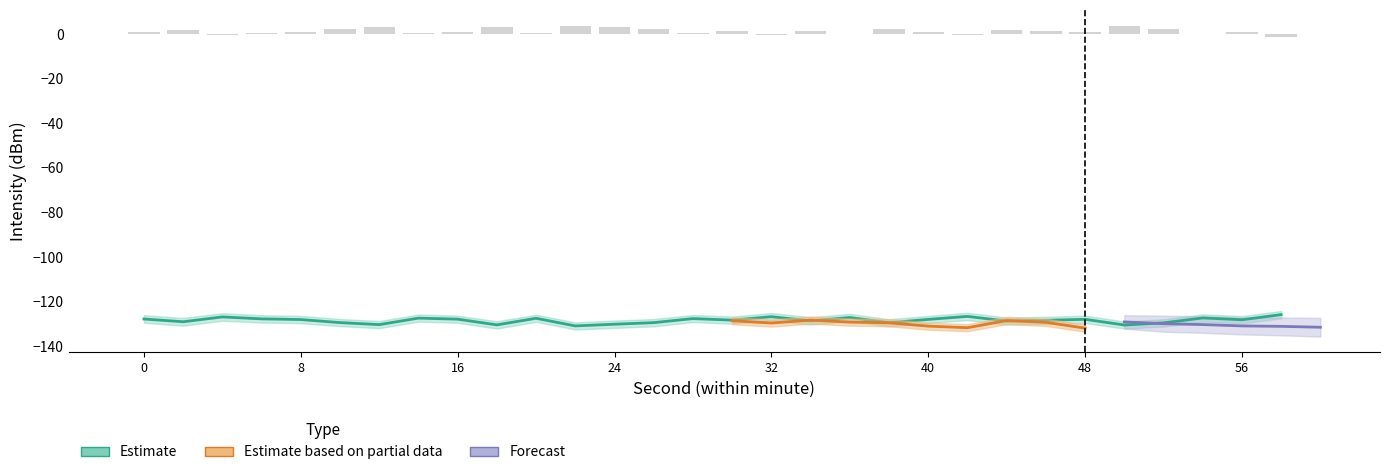

What is the highest value of the intensity_upper series?

3.8